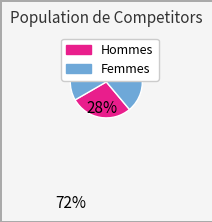

Count the number of slices in the pie.

2